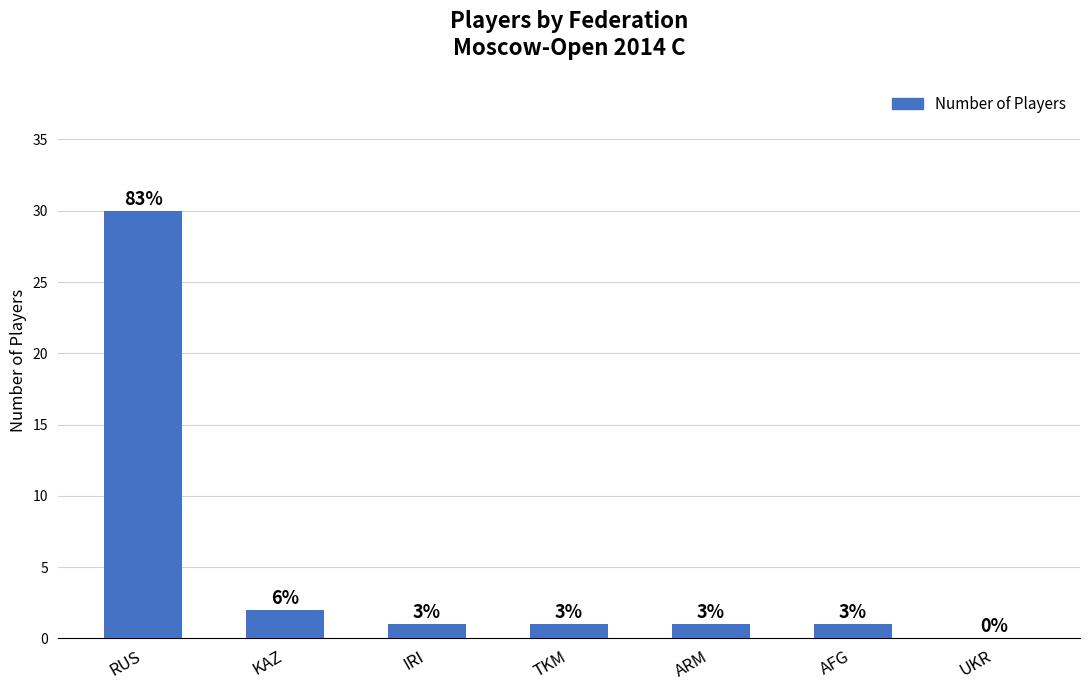

Reading left to right, transcribe all the data shown in this chart.

30	2	1	1	1	1	0